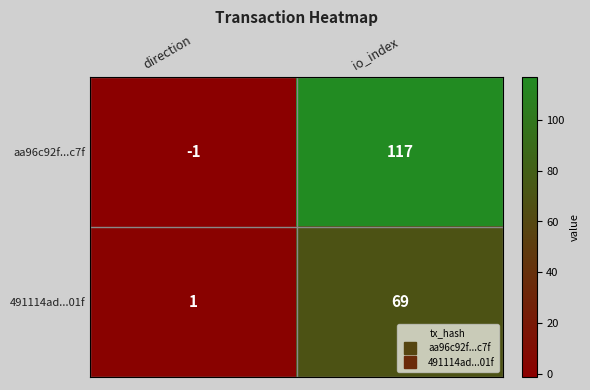

Is it true that aa96c92f...c7f equals 57 at io_index?

False